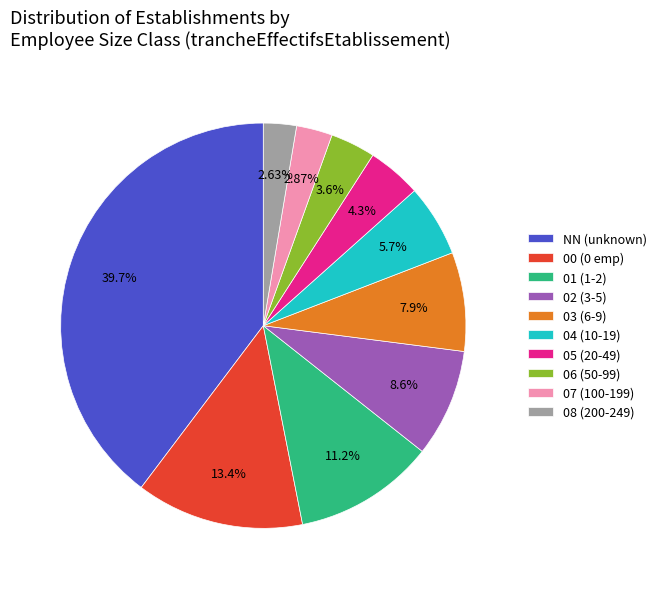

Is there any slice that represents more than half of the pie?

No